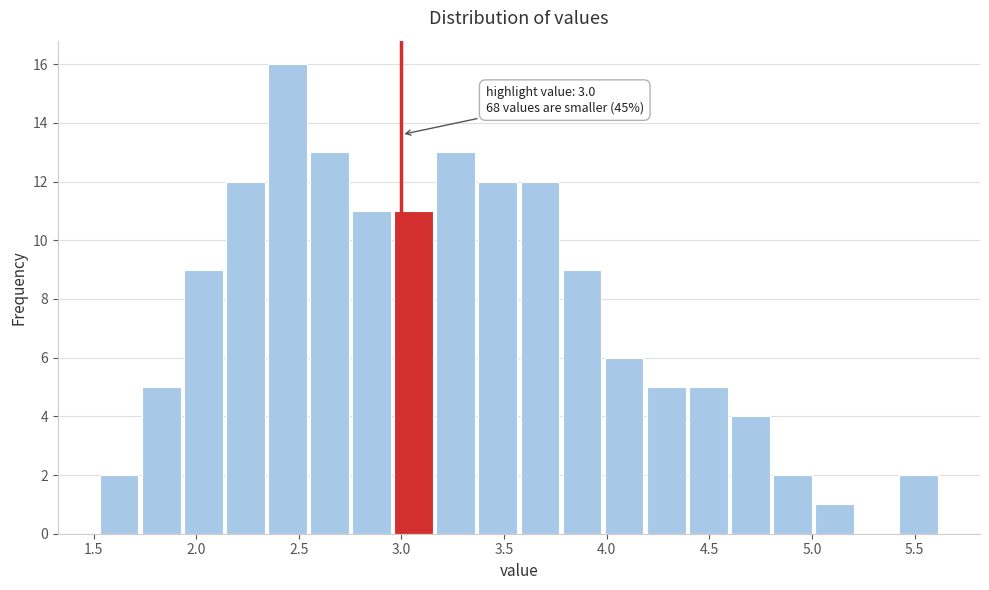

Which range on the x-axis has the tallest bar?

2.350 to 2.555